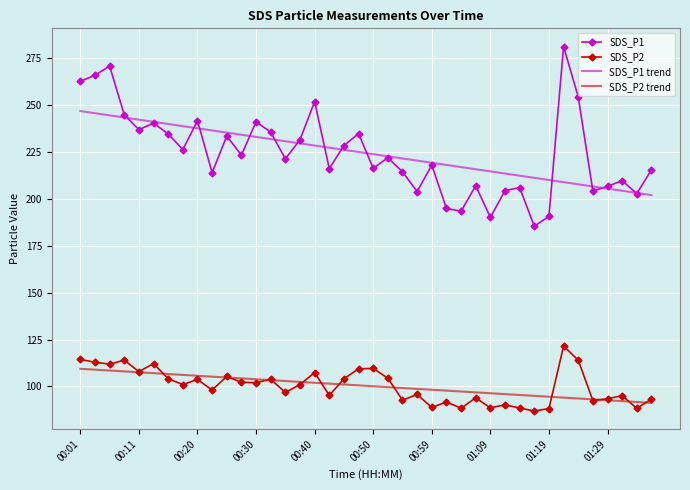

Rank the series by their maximum value, from highest to lowest.

SDS_P1, SDS_P1 trend, SDS_P2, SDS_P2 trend